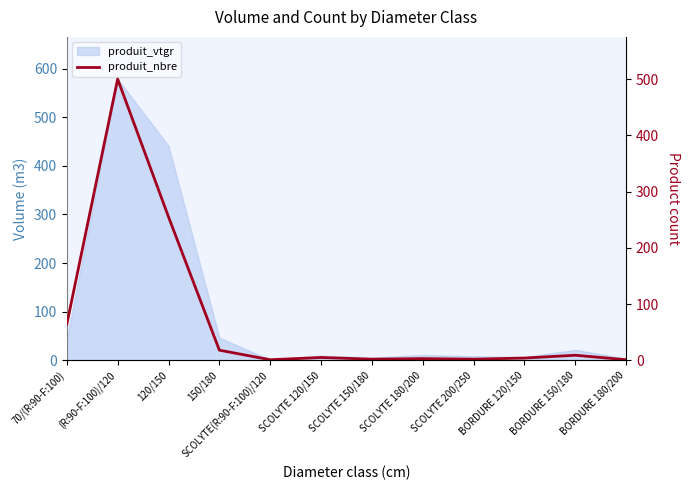

What position from the right is 120/150?

10